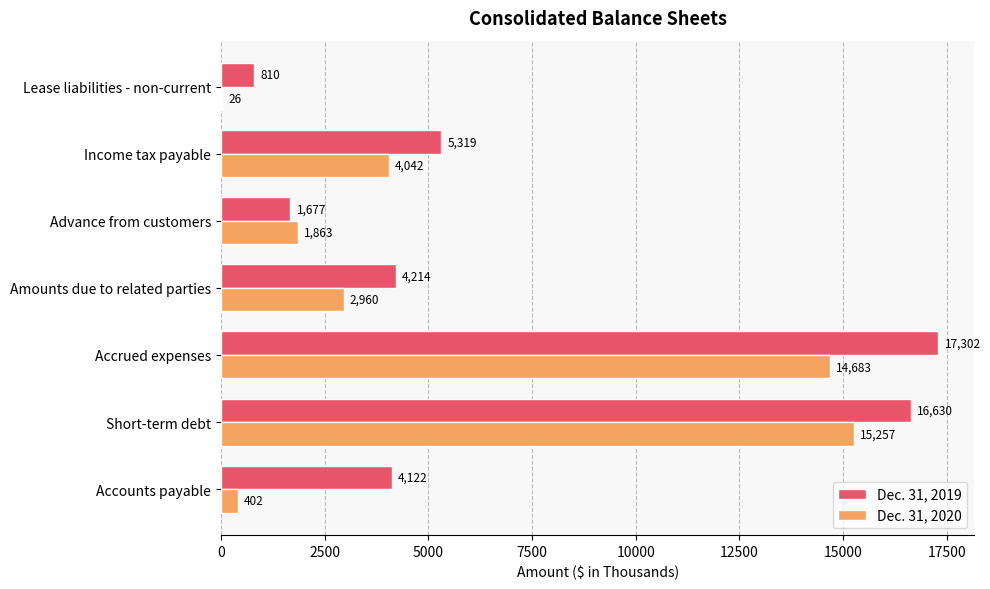

At which category does the chart reach its peak across all series?

Accrued expenses